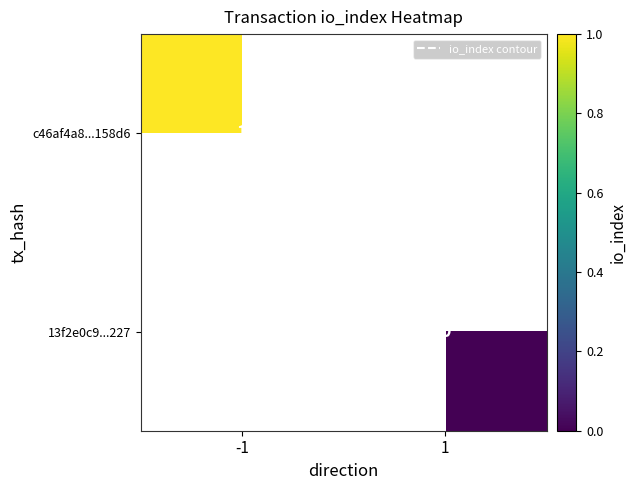

True or false: 13f2e0c9...227 has a value of 0.0 at 1.

True